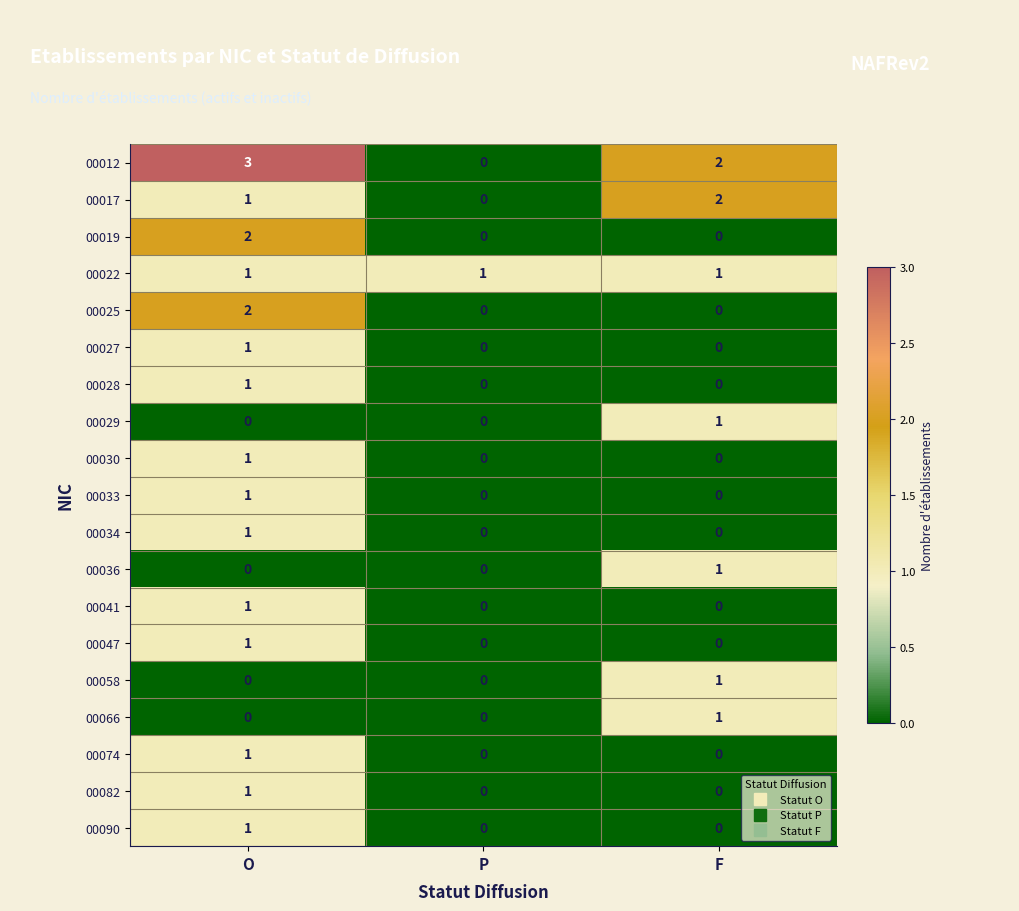

Is it true that 00028 equals 1 at O?

True